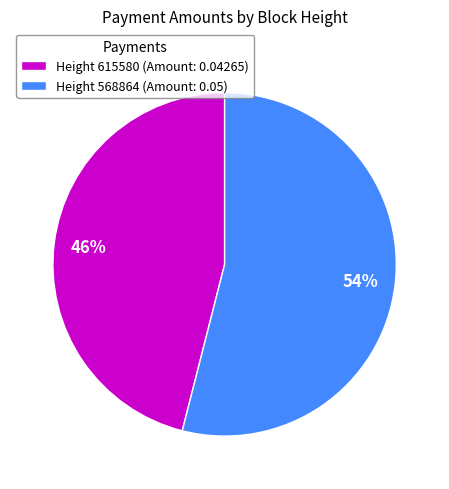

To the nearest percent, what portion does Height 568864 (Amount: 0.05) represent?

54%